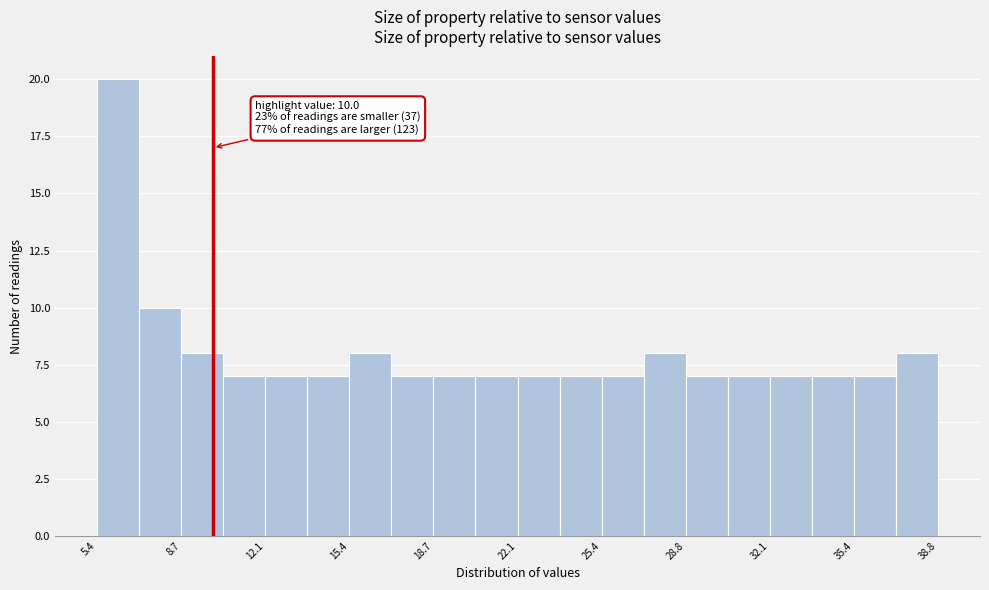

Read against the x-axis, roughly where is the centre of the tallest bar?

6.0